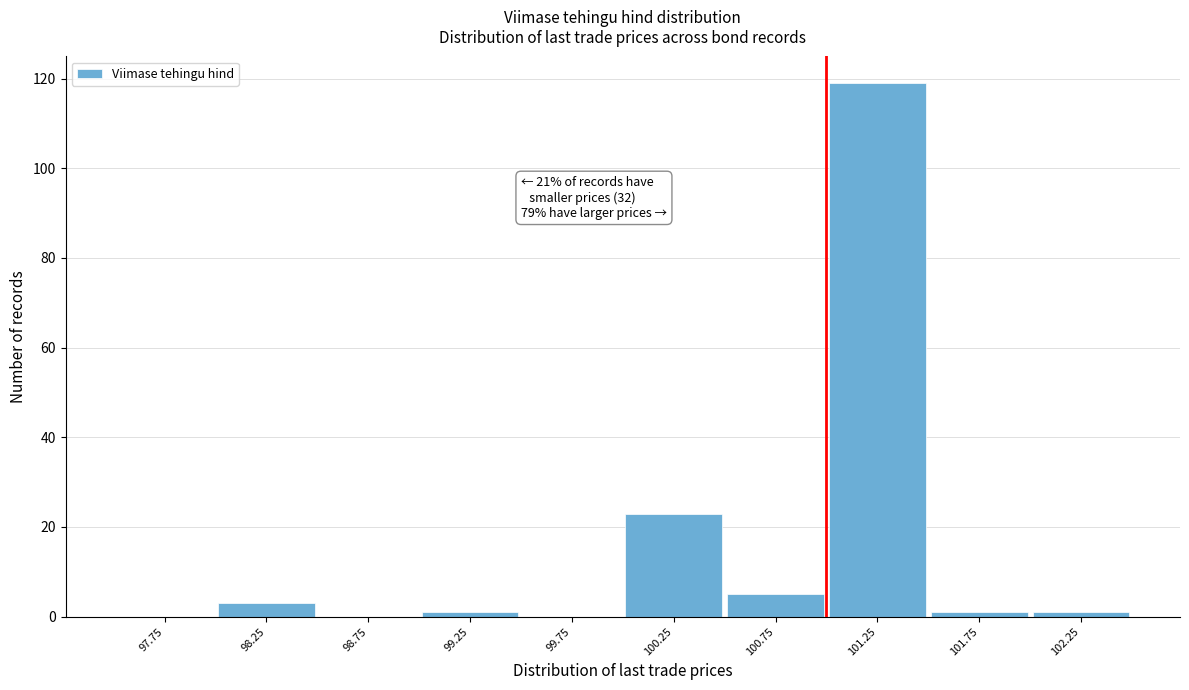

Over which range of the x-axis is the bar tallest?

101.0 to 101.5